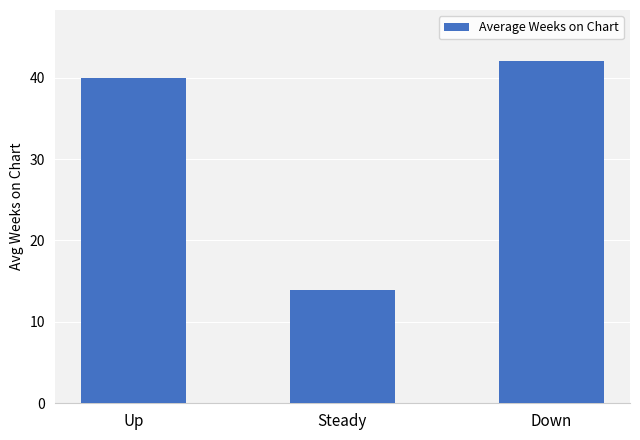

How many data points are less than 40?

1